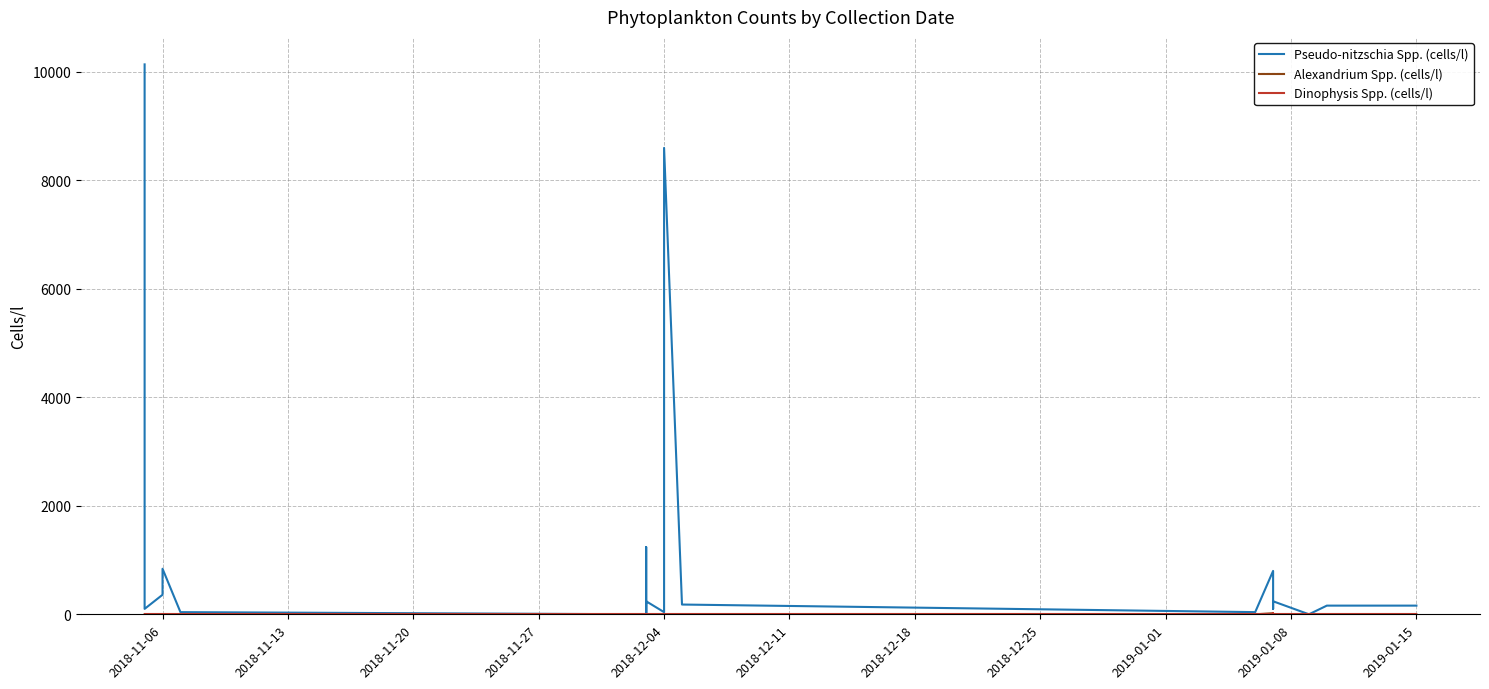

Which category has the lowest value in the Alexandrium Spp. (cells/l) series?

2018-11-06